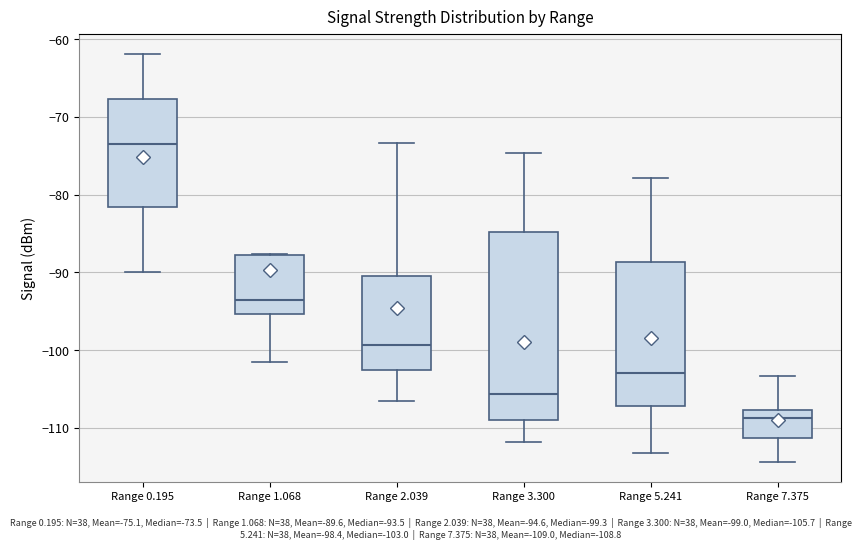

Where is the lower edge of the box for Range 1.068 on the y-axis? The values are not printed on the chart, so give them approximately, as read against the axis.

-95